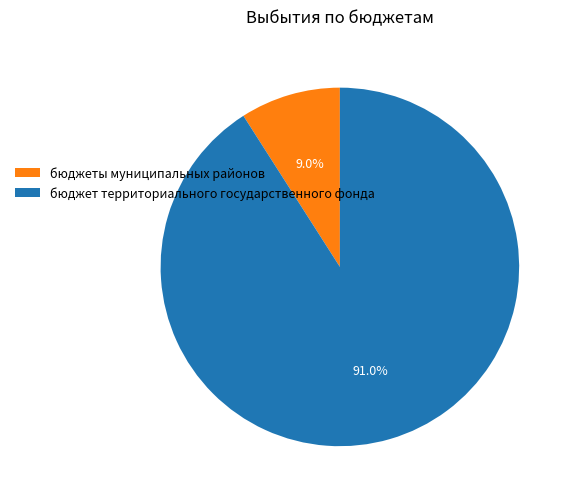

How many segments does this pie chart have?

2